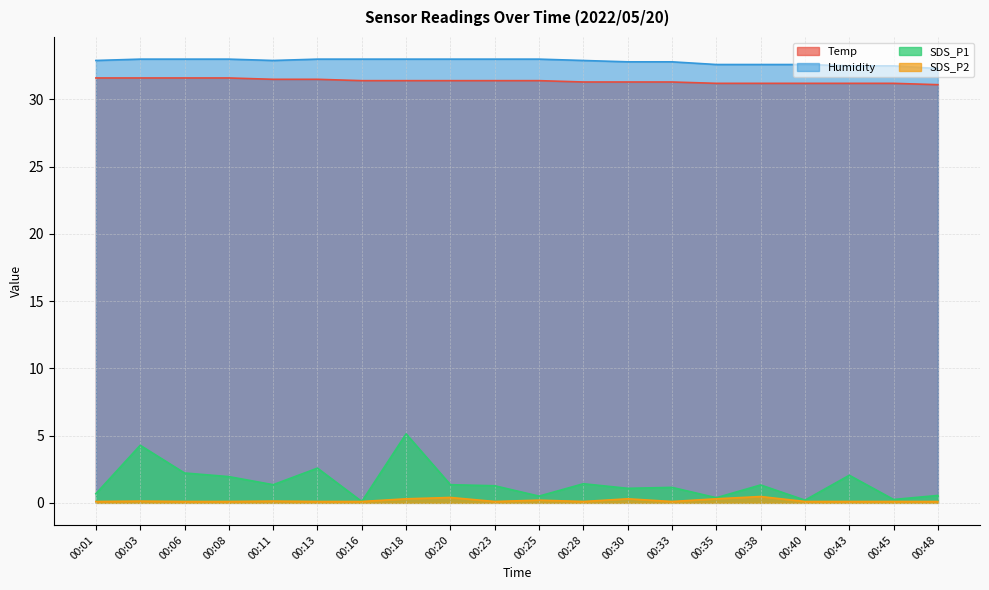

How many lines are shown in the chart?

4